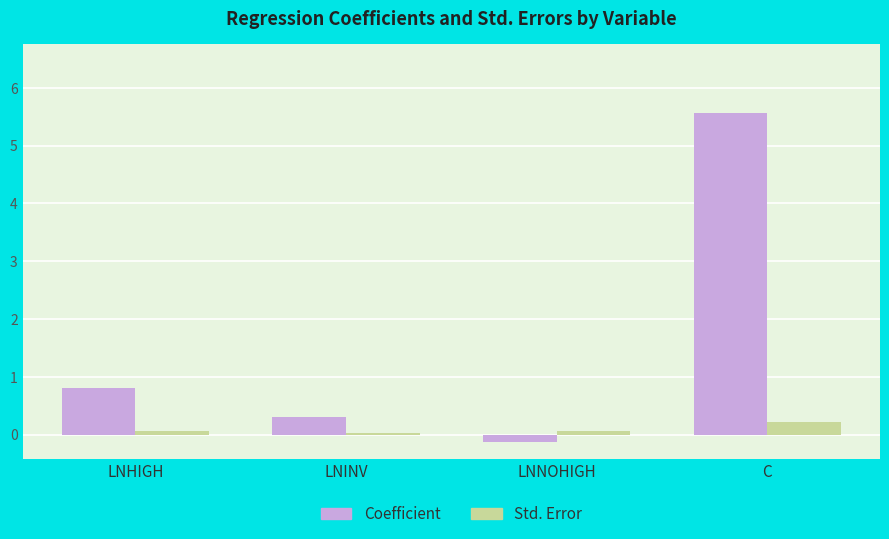

What is the maximum value for Std. Error?

0.2